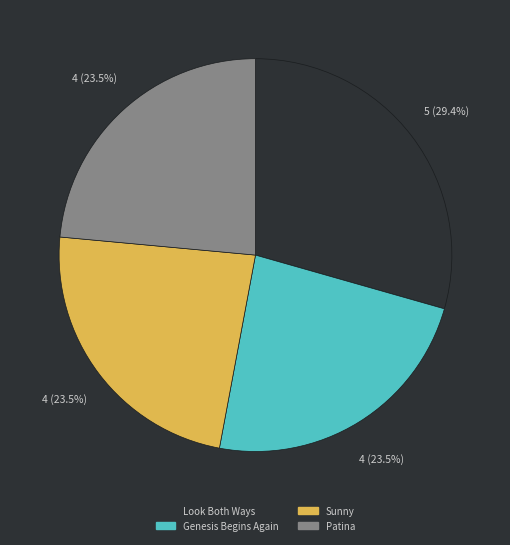

Is there any slice that represents more than half of the pie?

No